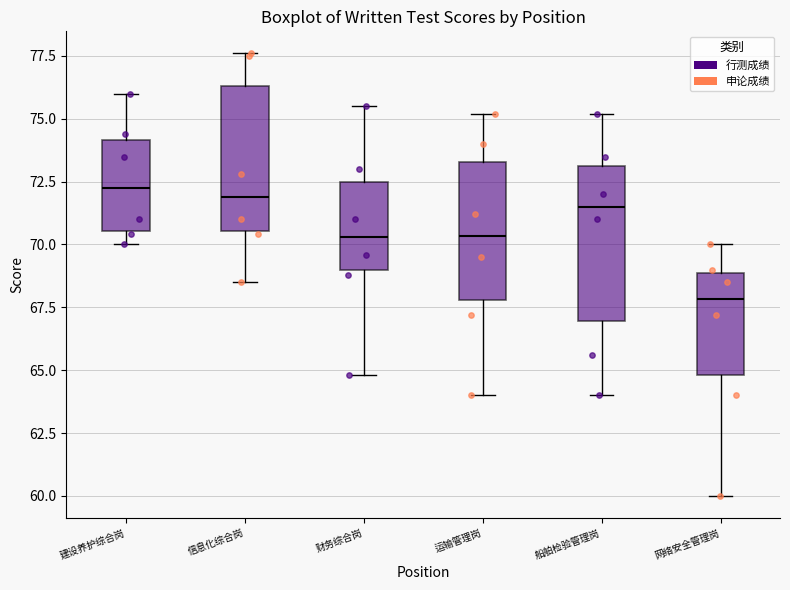

Reading left to right, read every box against the y-axis: the position of its median line, the range the box covers, and the ends of its whiskers. The values are not printed on the chart, so give them approximately, as read against the axis.

建设养护综合岗: median 72.5, box 70.5 to 74.0, whiskers 70.0 to 76.0
信息化综合岗: median 72.0, box 70.5 to 76.5, whiskers 68.5 to 77.5
财务综合岗: median 70.5, box 69.0 to 72.5, whiskers 65.0 to 75.5
运输管理岗: median 70.5, box 68.0 to 73.5, whiskers 64.0 to 75.0
船舶检验管理岗: median 71.5, box 67.0 to 73.0, whiskers 64.0 to 75.0
网络安全管理岗: median 68.0, box 65.0 to 69.0, whiskers 60.0 to 70.0